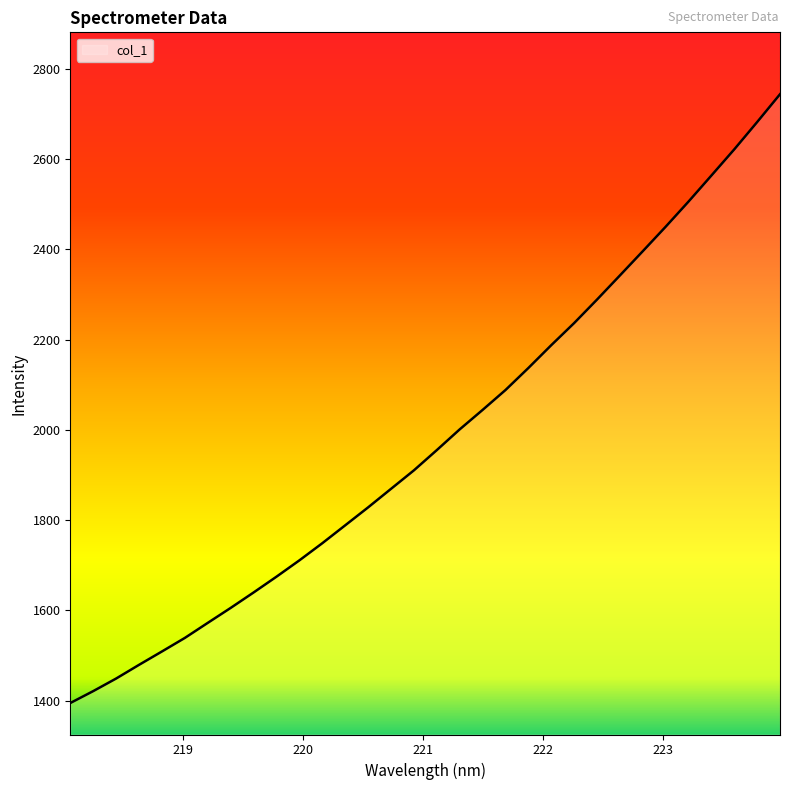

What is the maximum value shown in the chart?

2743.5